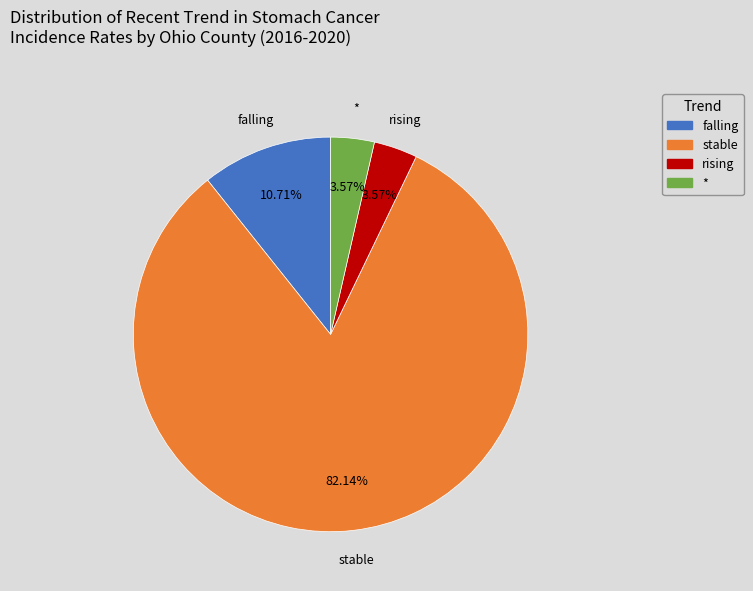

Approximately how many times larger is the value at stable compared to falling?

7.7